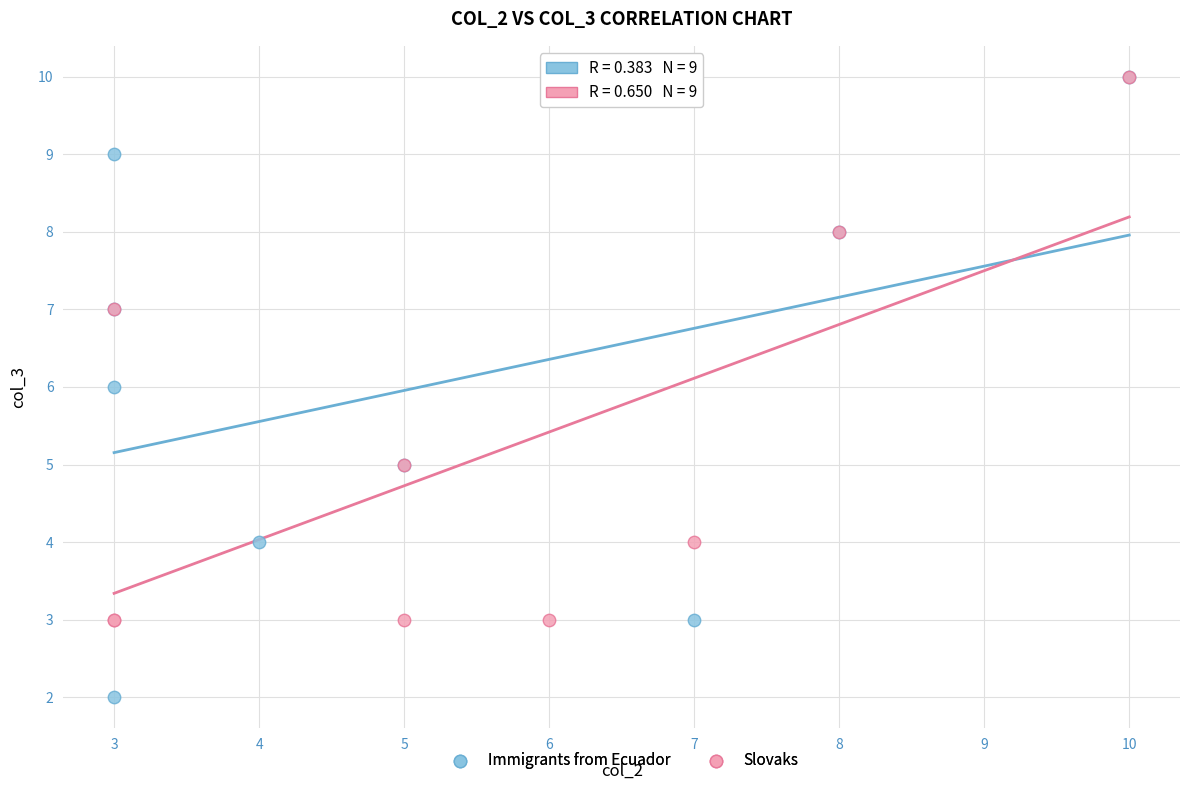

Which series reaches the minimum Y coordinate?

Immigrants from Ecuador